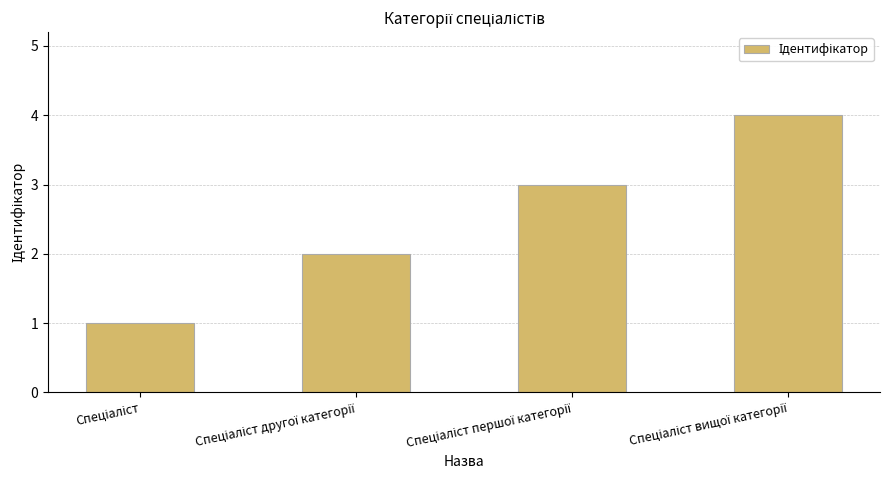

Reading left to right, extract all data points from this chart.

1	2	3	4